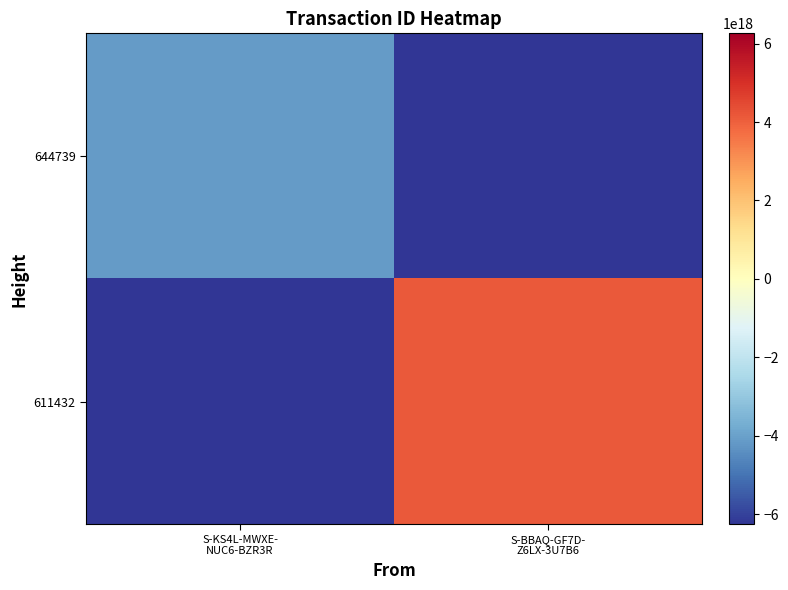

Which series has the largest total across all categories?

611432